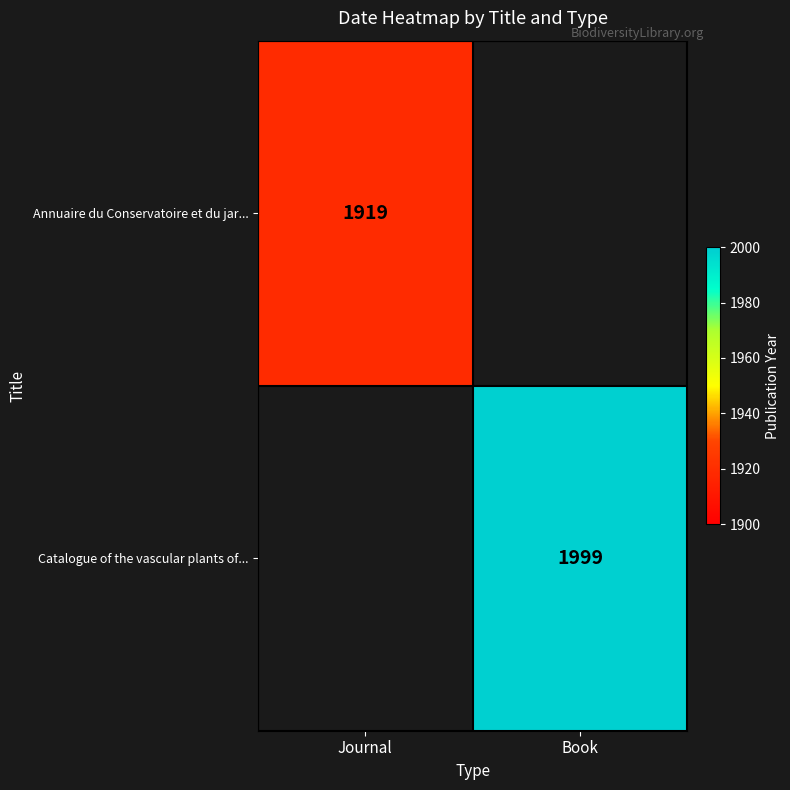

At how many categories does at least one series exceed 1010?

2